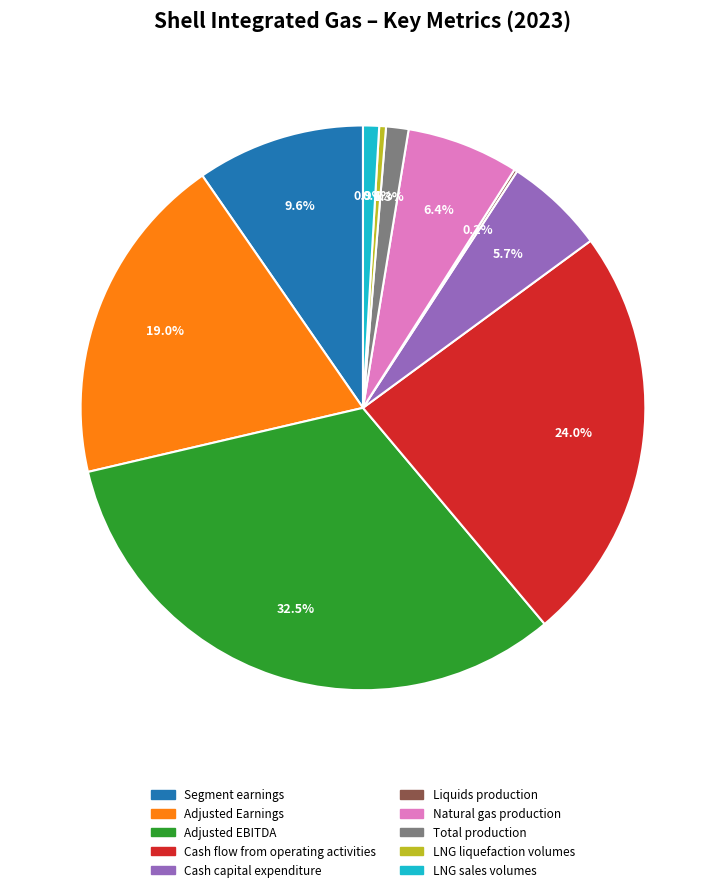

Is it true that Cash capital expenditure is 14% of the pie?

False